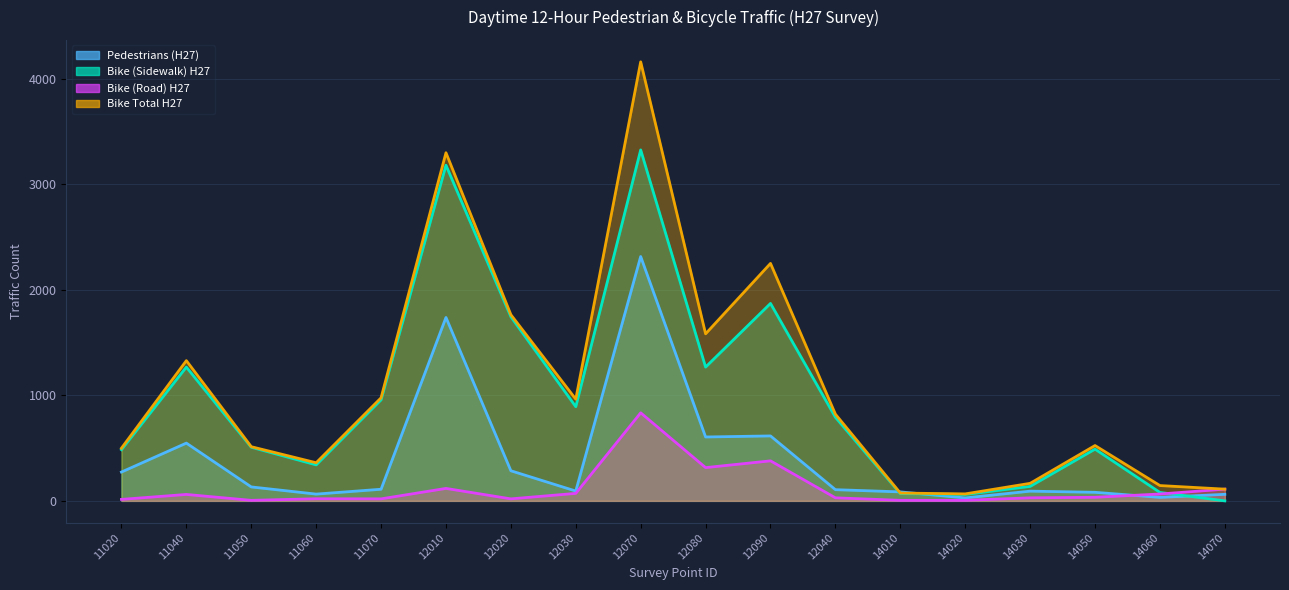

Which series ends up on top after the final intersection of Pedestrians (H27) and Bike Total H27?

Bike Total H27